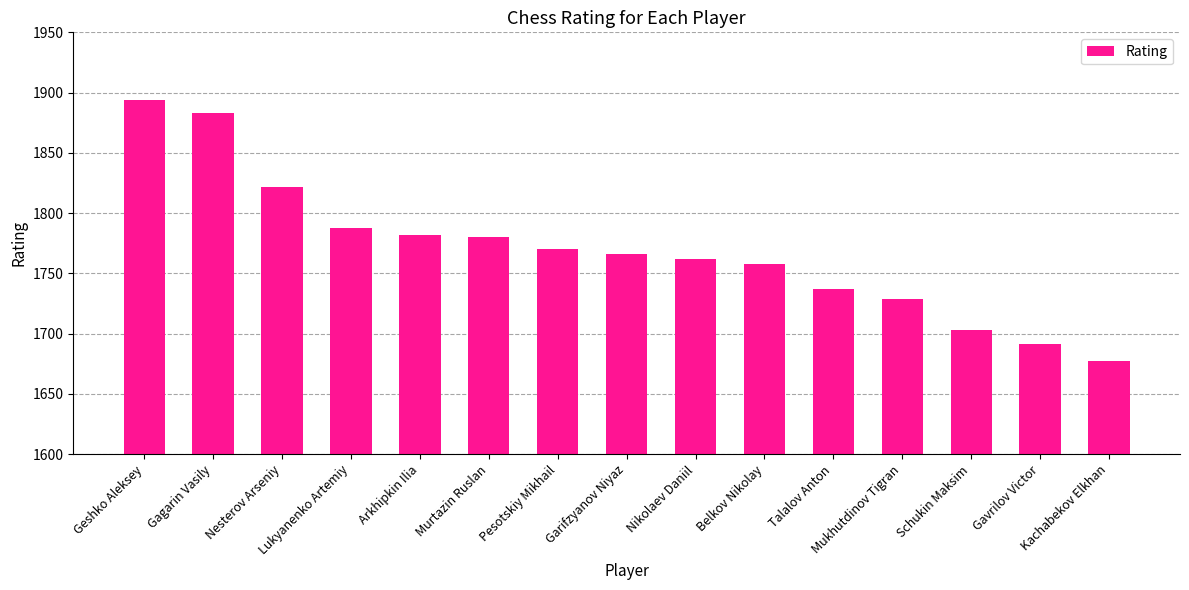

What is the value of the 13th bar from the left?

1703